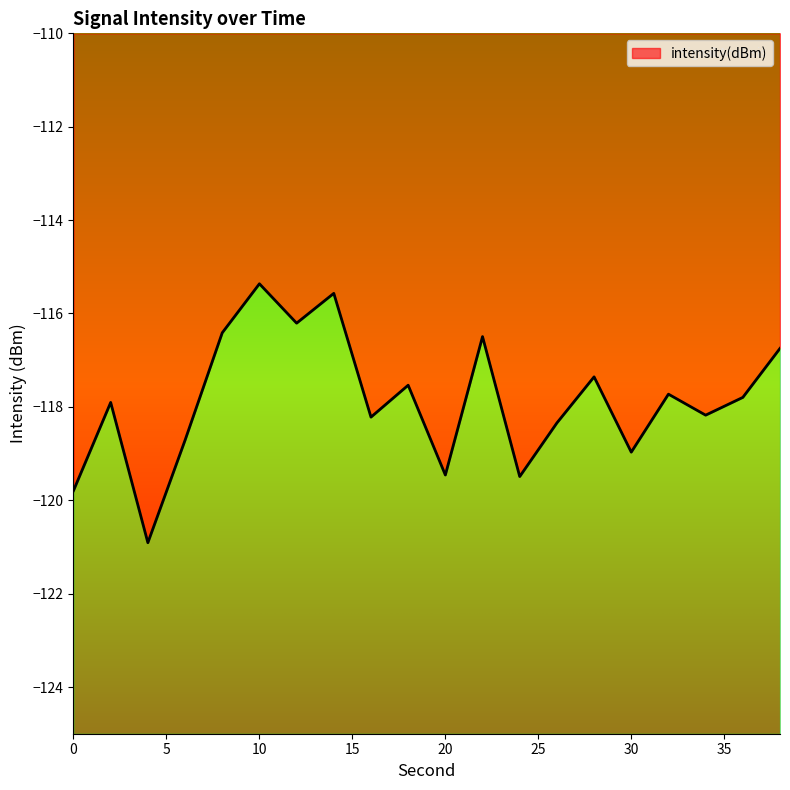

Rank the categories by value from lowest to highest.

4, 0, 24, 20, 30, 6, 26, 16, 34, 2, 36, 32, 18, 28, 38, 22, 8, 12, 14, 10